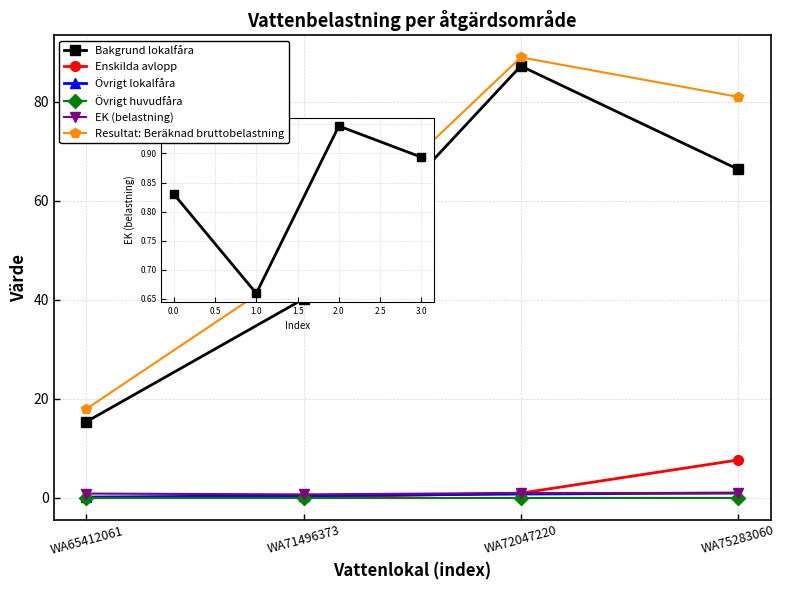

True or false: Resultat: Beräknad bruttobelastning and Övrigt huvudfåra cross at least once.

False